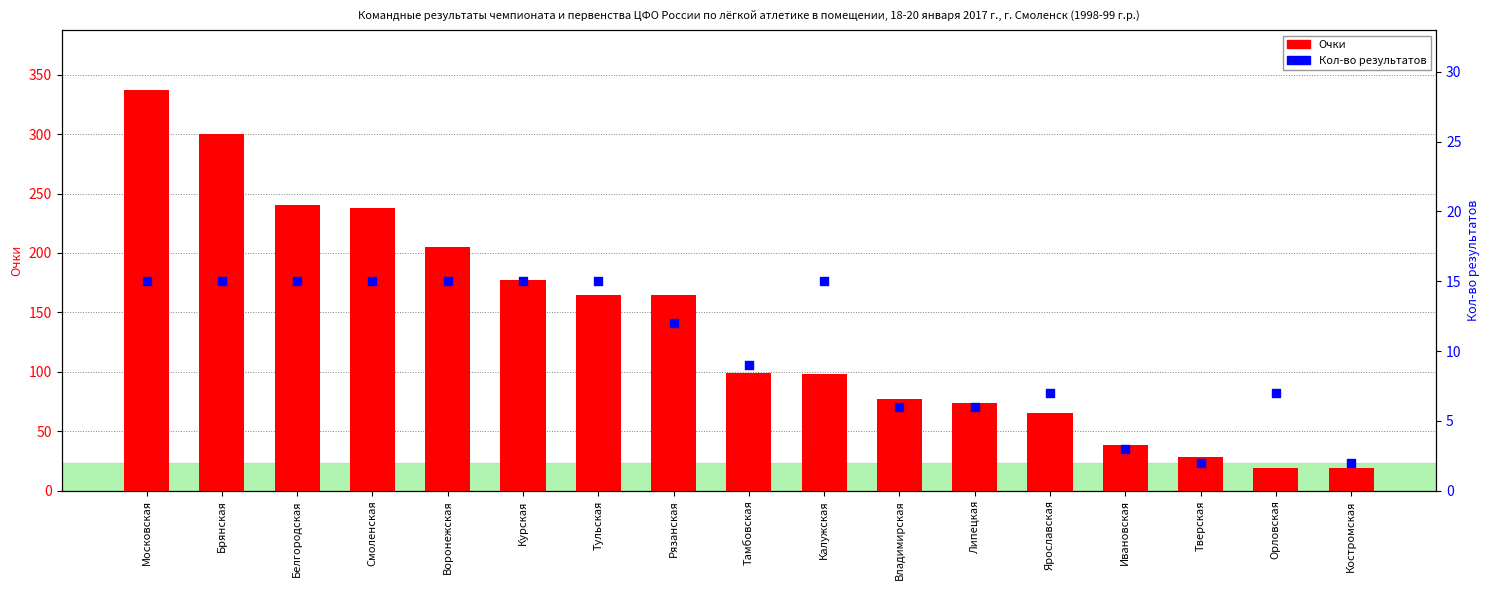

At which category is the sum across all series the highest?

Московская